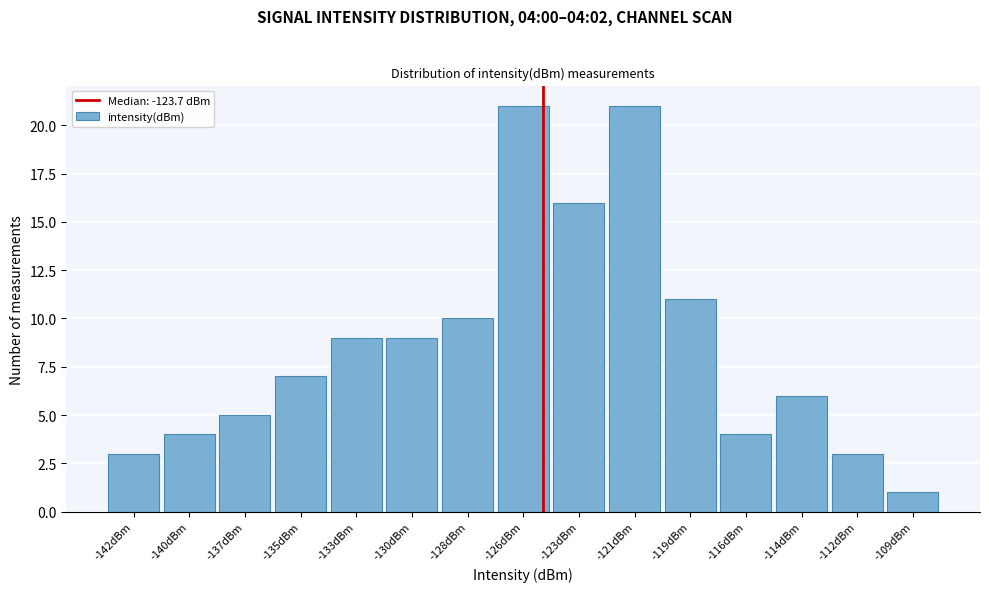

Reading right to left, what are all the values shown in this chart?

1	3	6	4	11	21	16	21	10	9	9	7	5	4	3